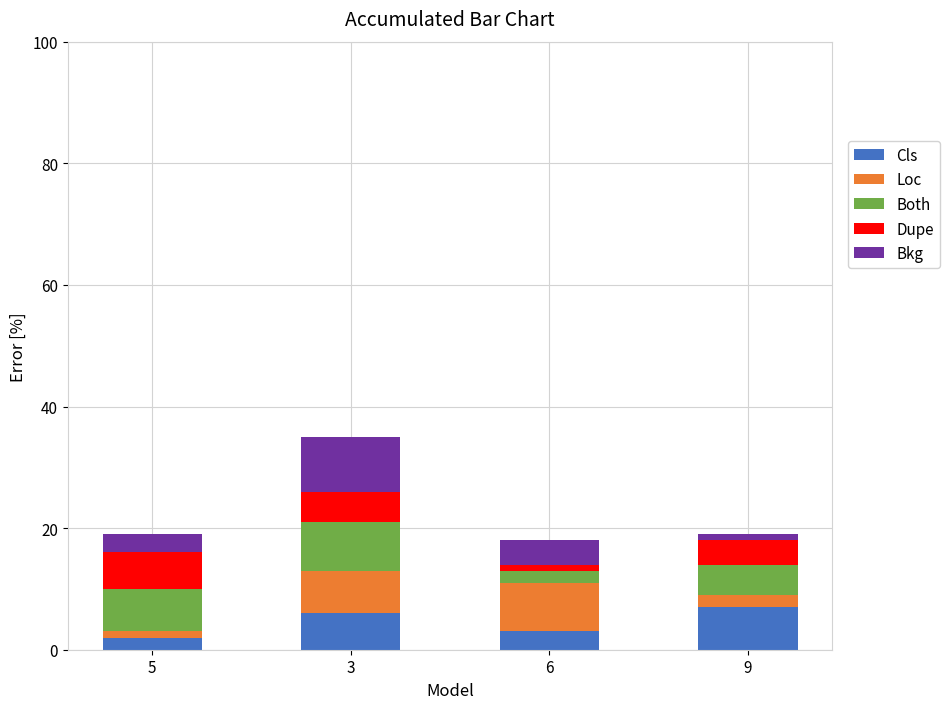

The Cls series shows 2 at 5. True or false?

True